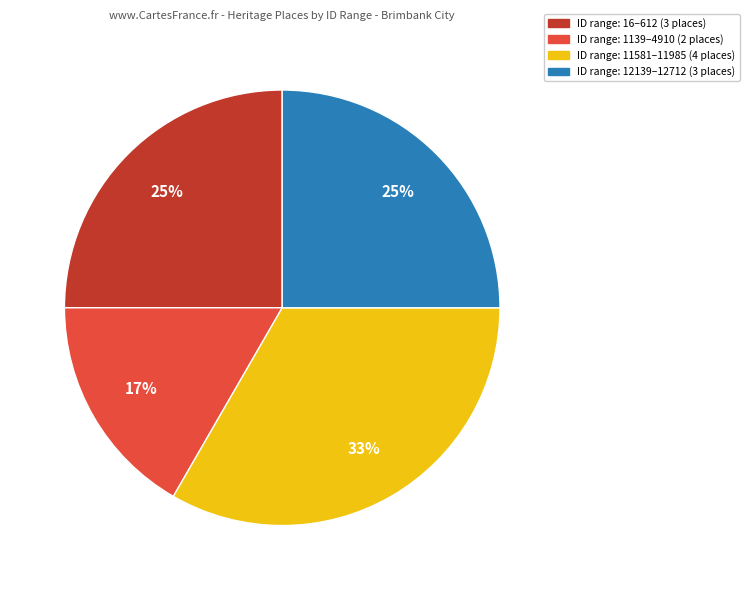

To the nearest percent, what is the average slice percentage?

25%